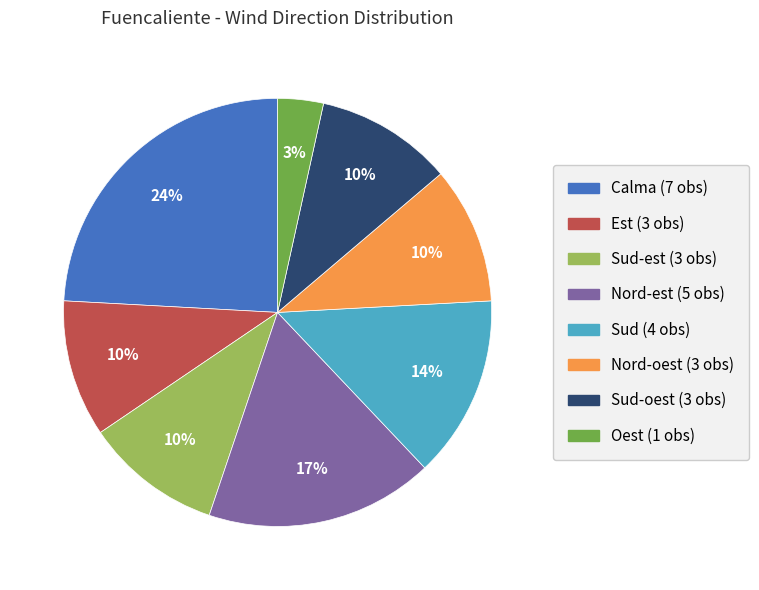

Does any single category account for the majority?

No